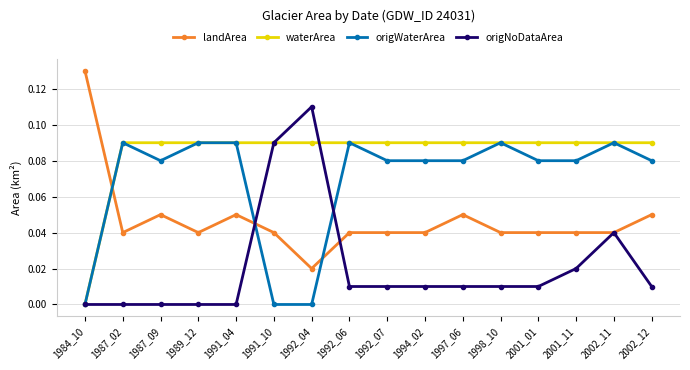

At which category does origWaterArea reach its first local valley?

1987_09